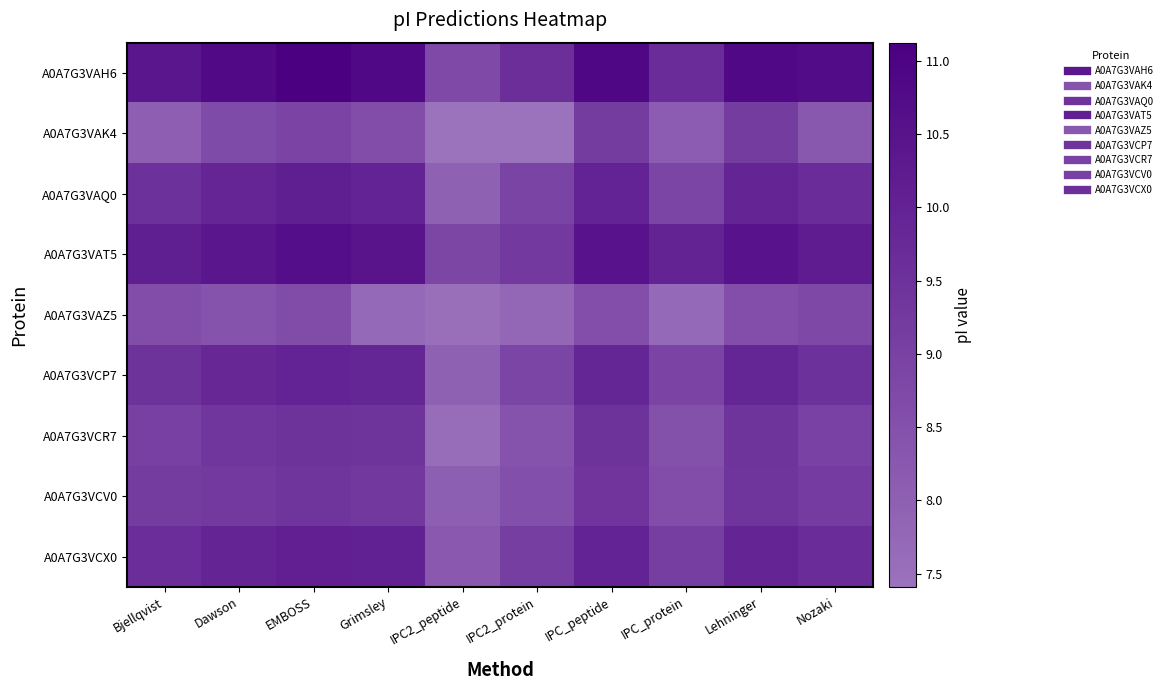

Count the number of data series in this chart.

9